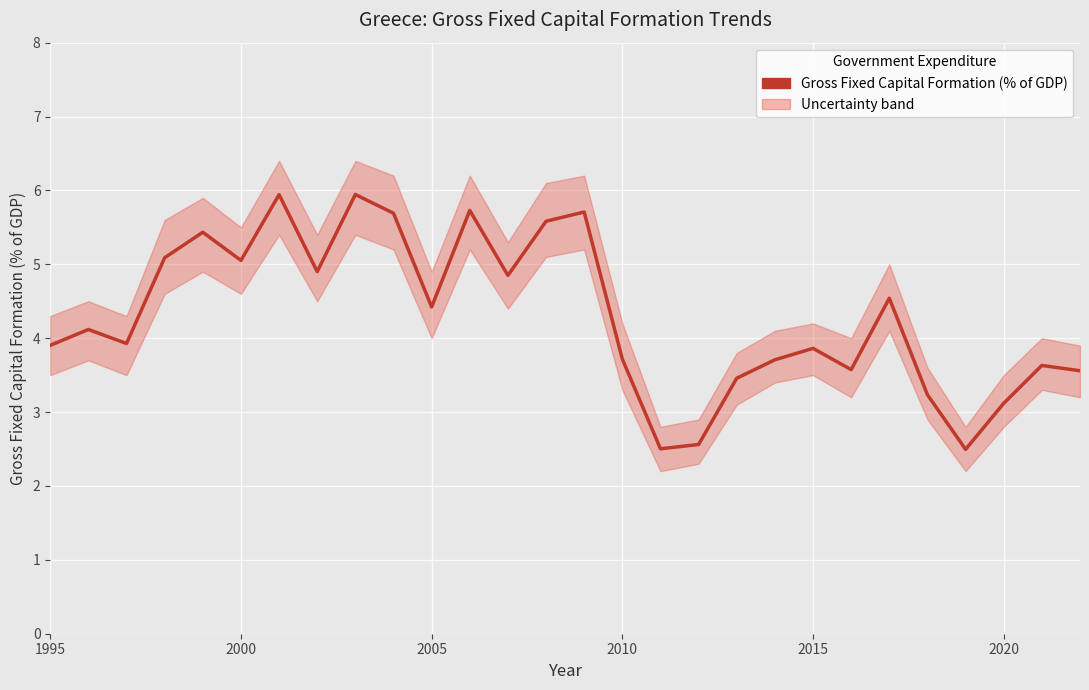

How many categories are shown in the chart?

28